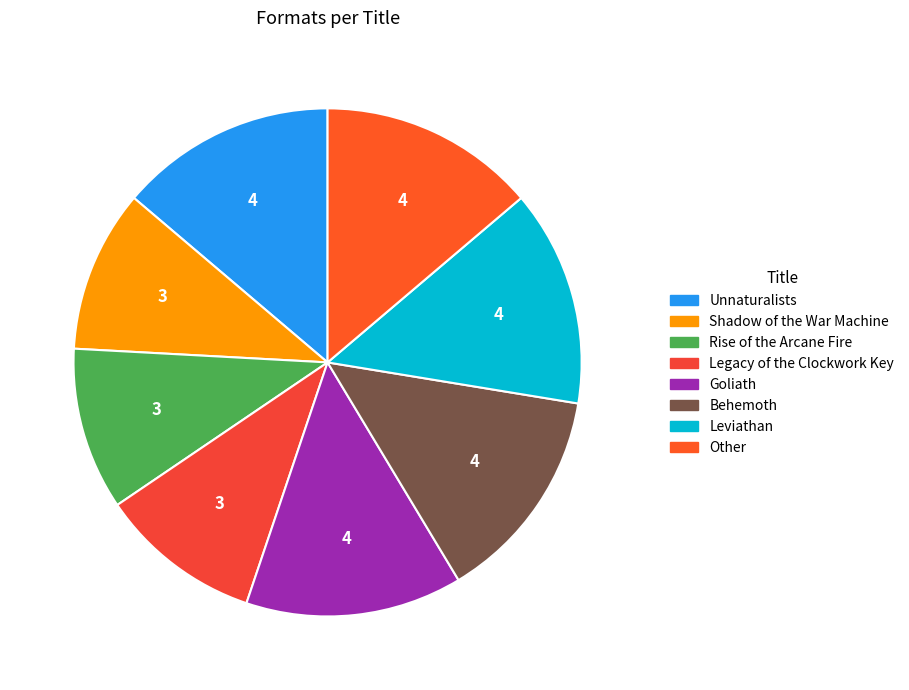

How many segments does this pie chart have?

8